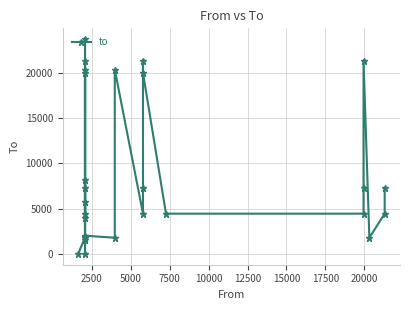

Is it true that the value at 15000 is 11060?

False